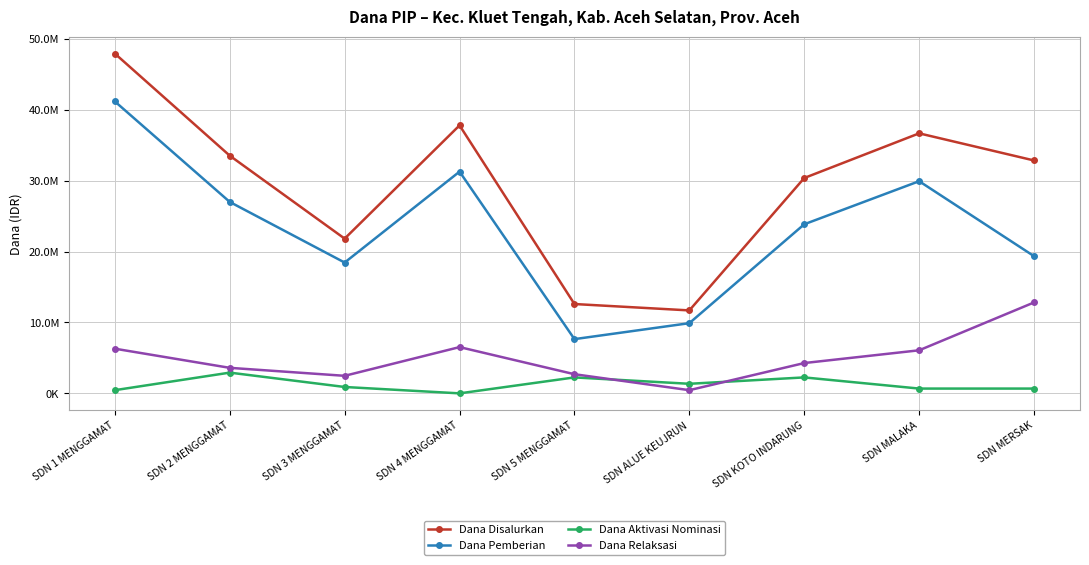

True or false: Dana Relaksasi has a value of 2700000 at SDN 5 MENGGAMAT.

True